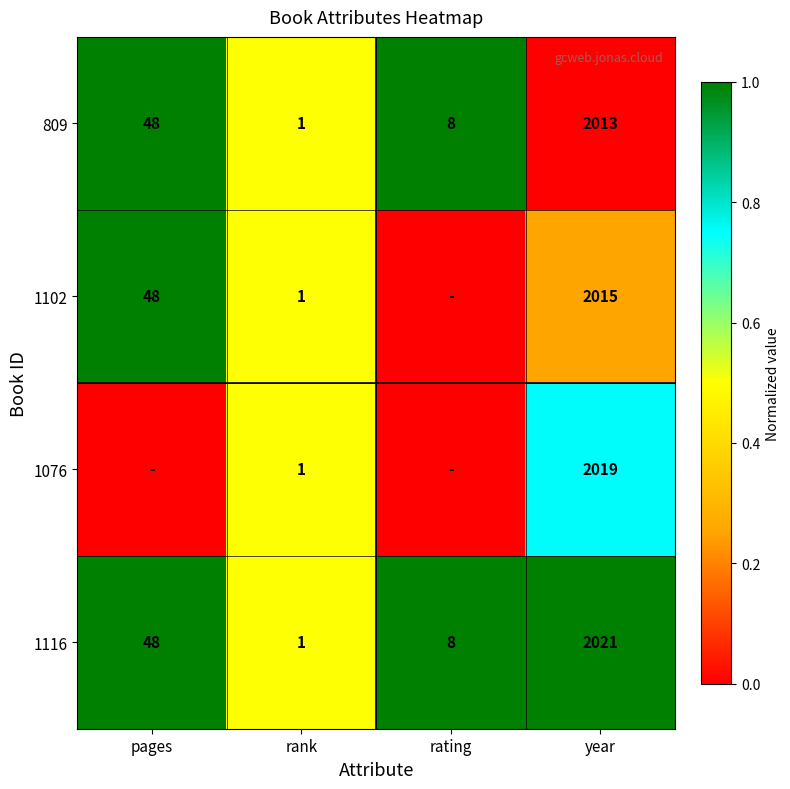

Count the number of categories in the chart.

4